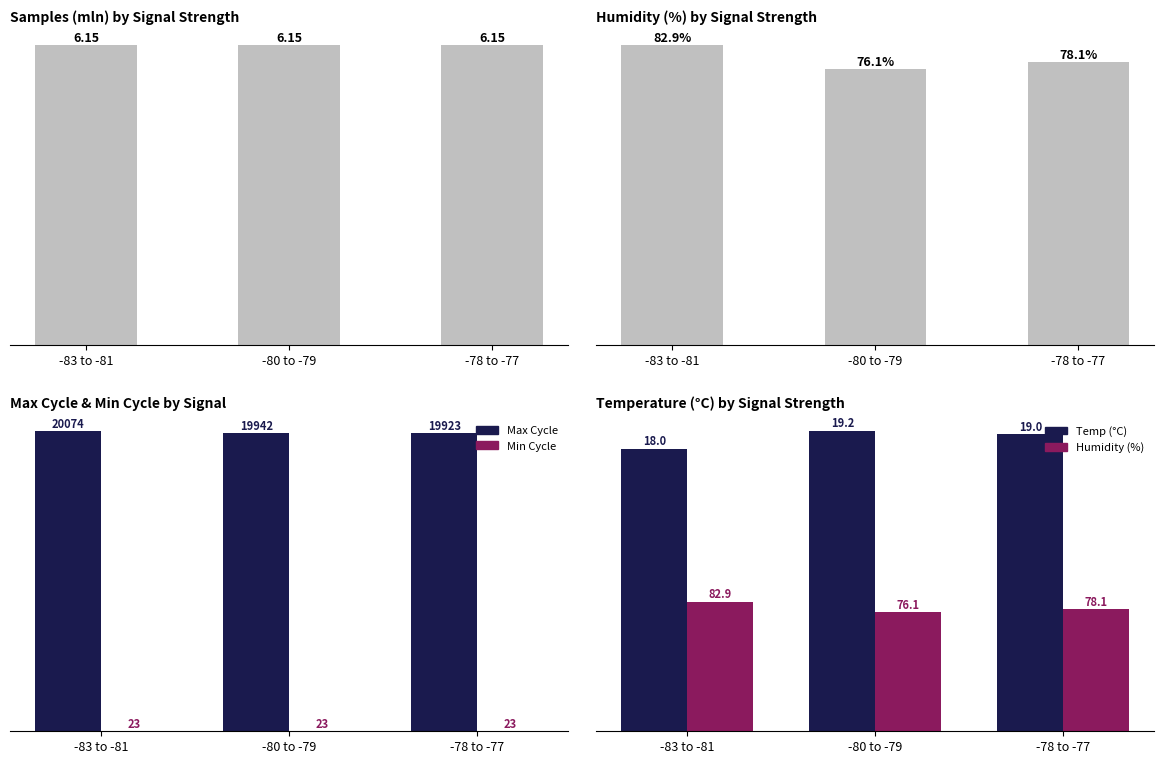

Is it true that Temp (°C) equals 5.3 at -83 to -81?

False